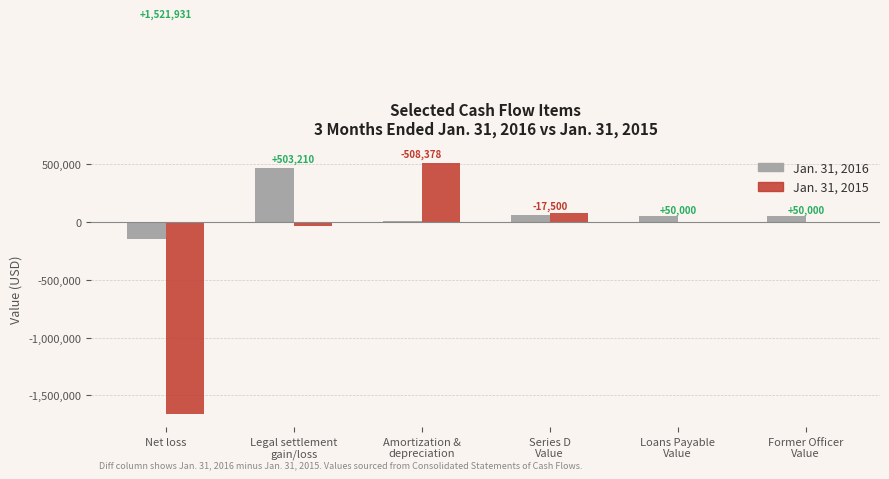

Which series has the widest spread of values?

Jan. 31, 2015